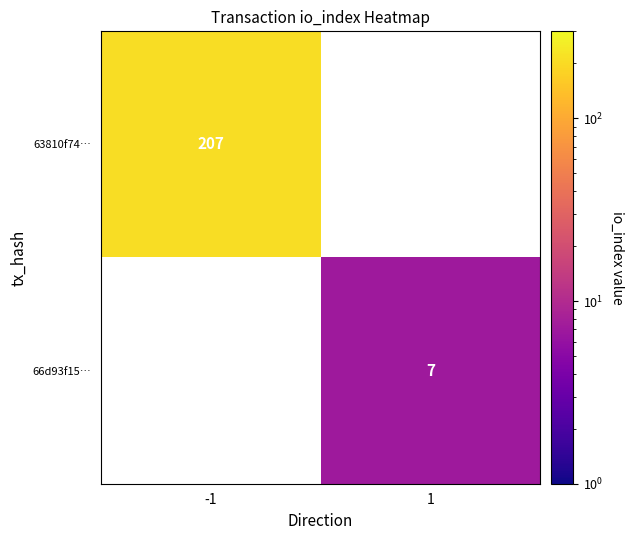

The 63810f74… series shows 207 at -1. True or false?

True